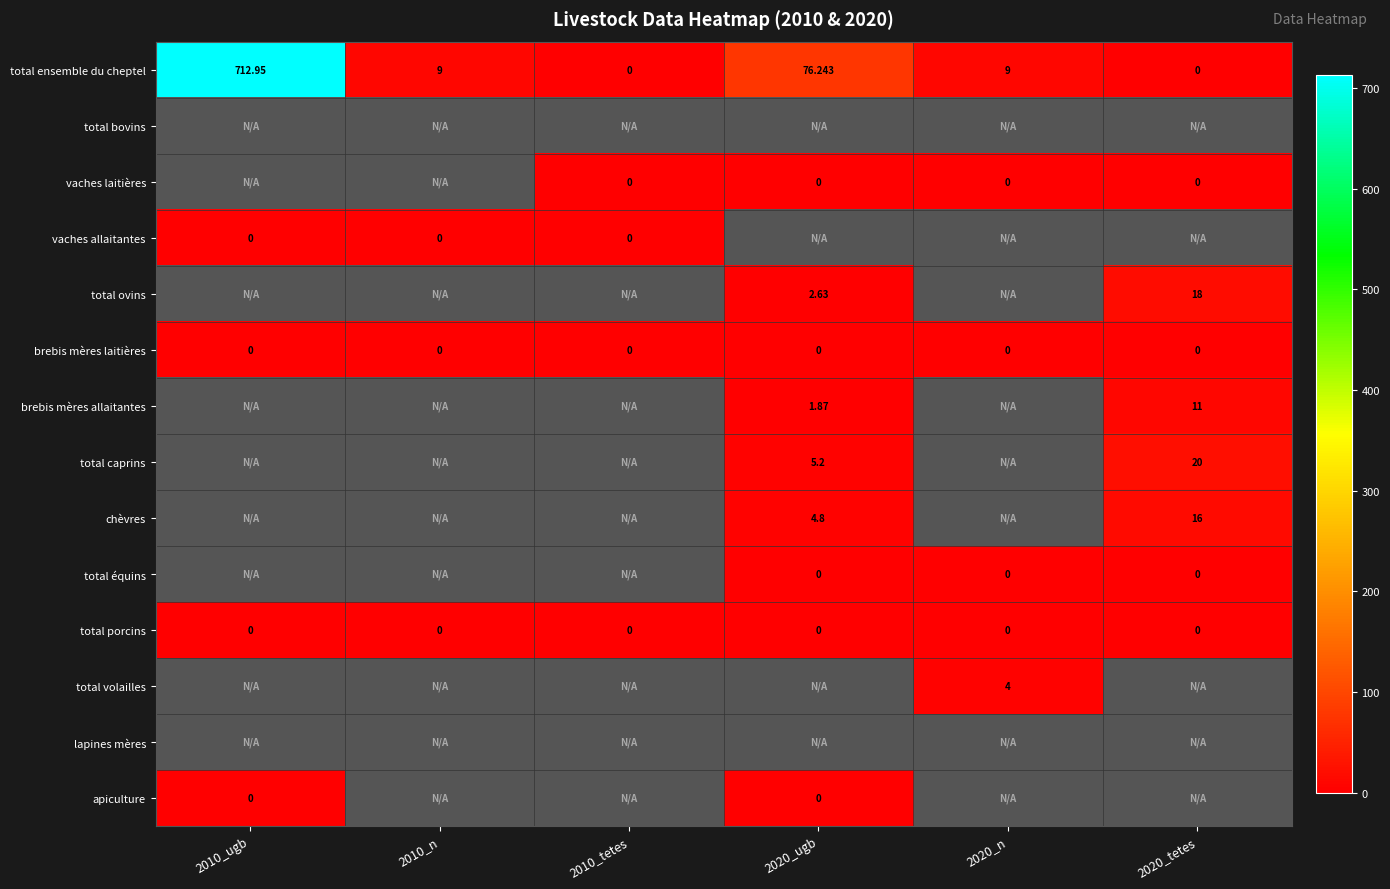

Which category has the lowest value across all series?

2010_tetes